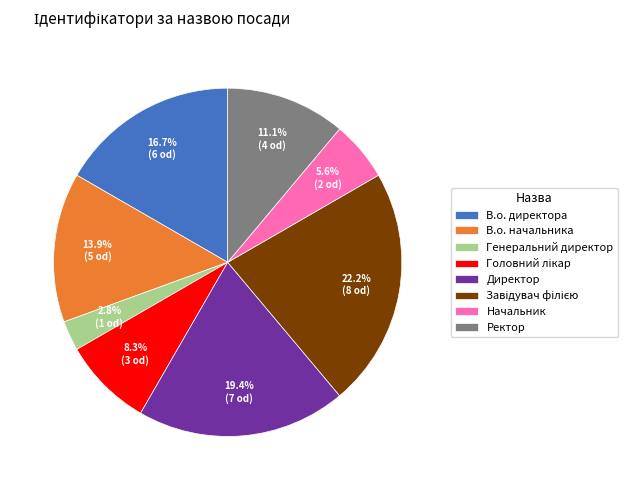

To the nearest percent, what percentage of the pie is В.о. директора?

17%